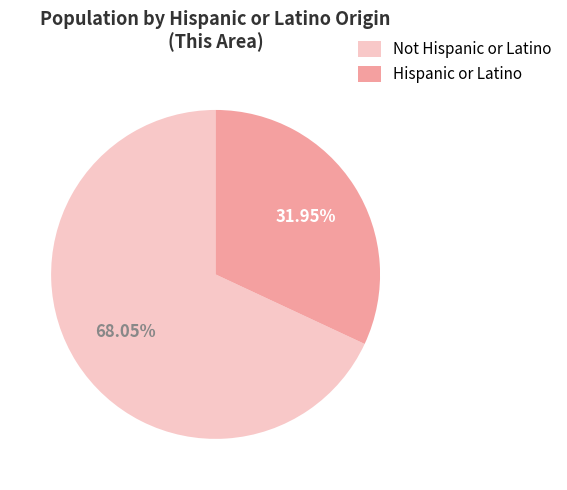

Is the sum of Not Hispanic or Latino and Hispanic or Latino greater than half?

Yes